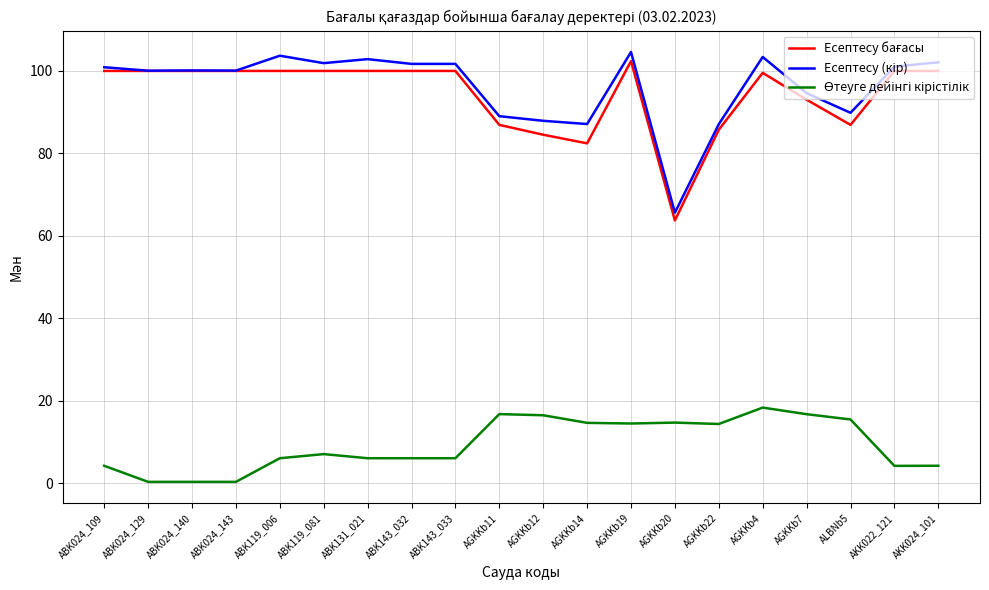

What is the total value across all series at AGKKb4?

221.3